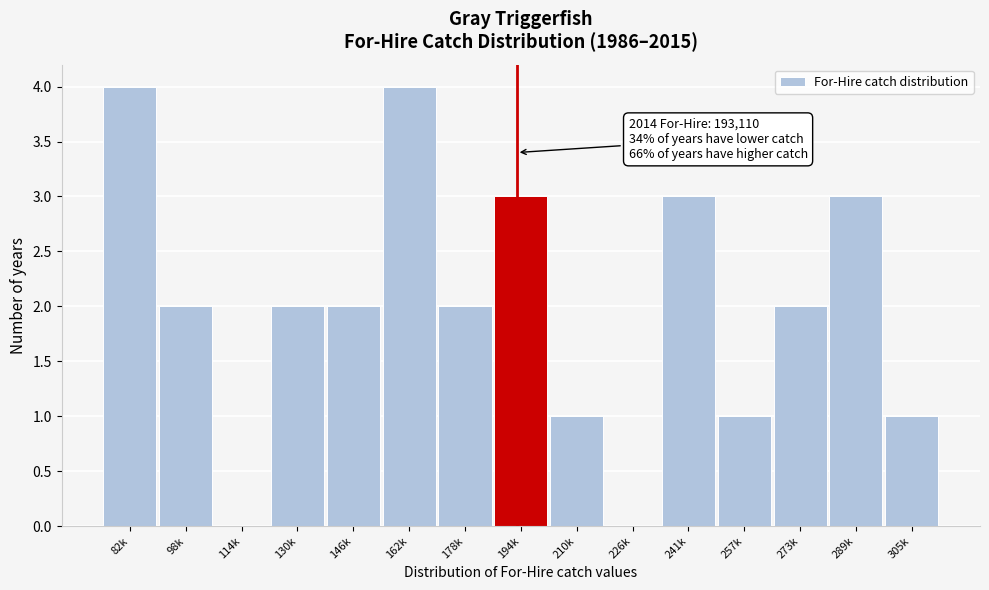

Reading left to right, extract all data points from this chart.

82k=4	98k=2	114k=0	130k=2	146k=2	162k=4	178k=2	194k=3	210k=1	226k=0	241k=3	257k=1	273k=2	289k=3	305k=1